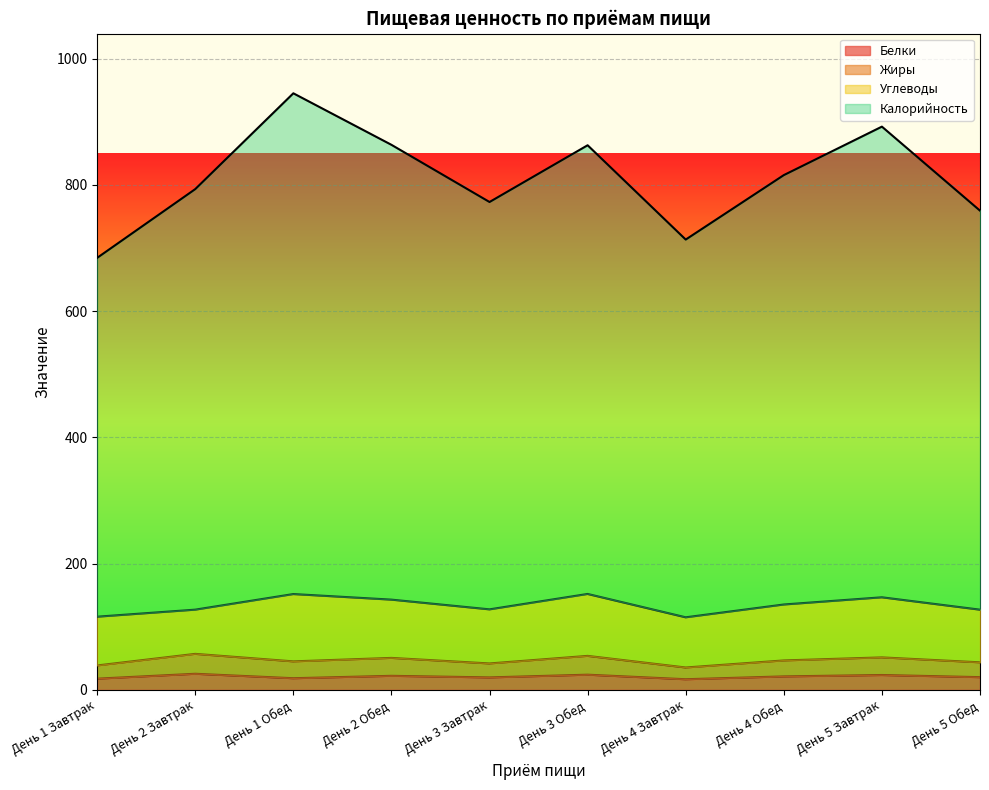

What is the maximum value for Жиры?

57.1